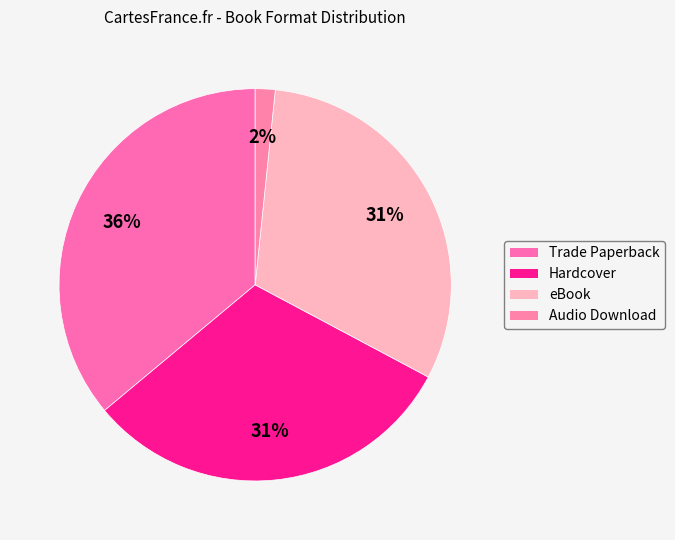

The Audio Download slice represents 2% of the pie. True or false?

True